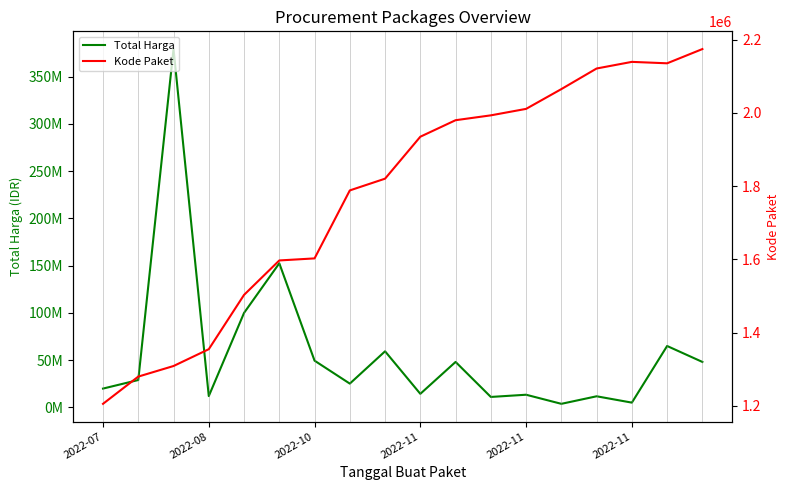

What is the difference between the Kode Paket values at 12 and 16?

124520